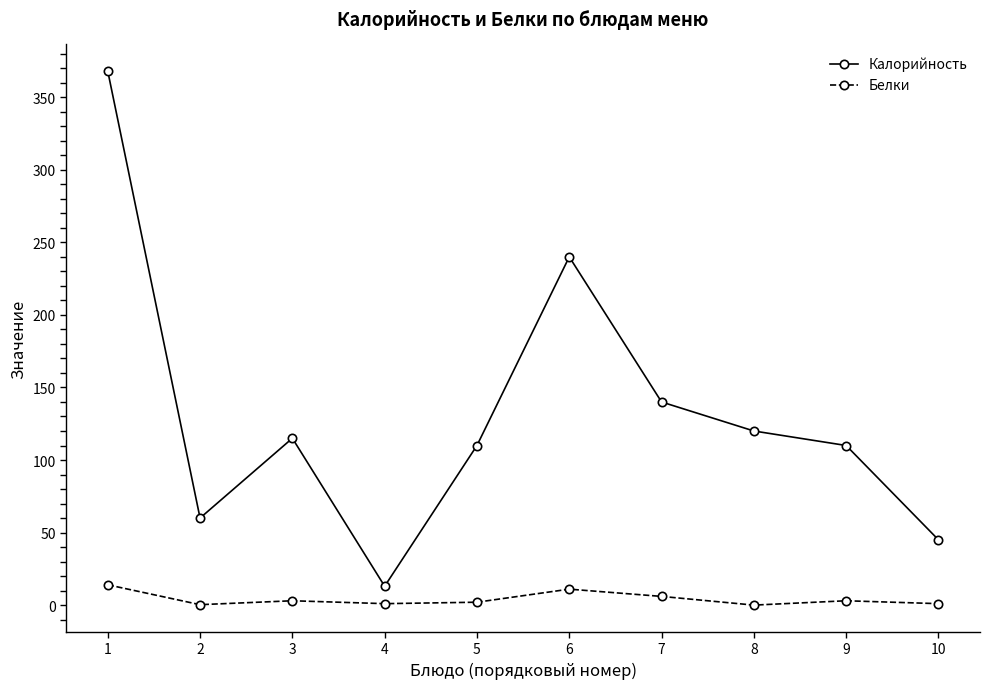

What is the highest value of the Калорийность series?

368.0